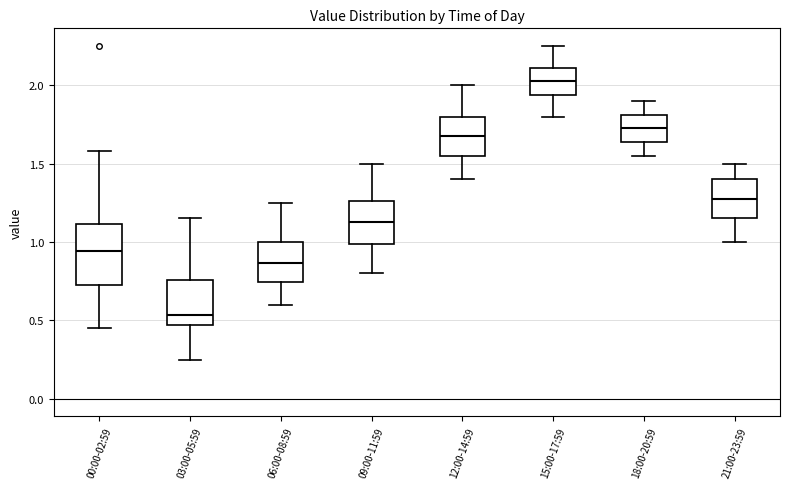

Reading left to right, read every box against the y-axis: the position of its median line, the range the box covers, and the ends of its whiskers. The values are not printed on the chart, so give them approximately, as read against the axis.

00:00-02:59: median 0.95, box 0.70 to 1.10, whiskers 0.45 to 1.60
03:00-05:59: median 0.55, box 0.45 to 0.75, whiskers 0.25 to 1.15
06:00-08:59: median 0.85, box 0.75 to 1.00, whiskers 0.60 to 1.25
09:00-11:59: median 1.15, box 1.00 to 1.25, whiskers 0.80 to 1.50
12:00-14:59: median 1.70, box 1.55 to 1.80, whiskers 1.40 to 2.00
15:00-17:59: median 2.05, box 1.95 to 2.10, whiskers 1.80 to 2.25
18:00-20:59: median 1.75, box 1.65 to 1.80, whiskers 1.55 to 1.90
21:00-23:59: median 1.30, box 1.15 to 1.40, whiskers 1.00 to 1.50